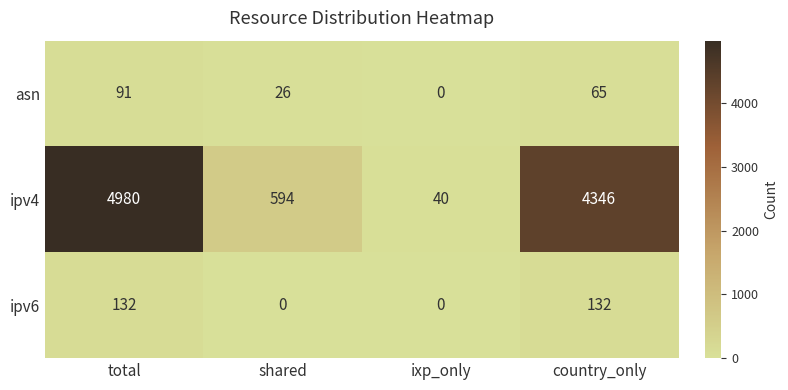

What is the difference between the second highest and minimum values in the ipv4 series?

4306